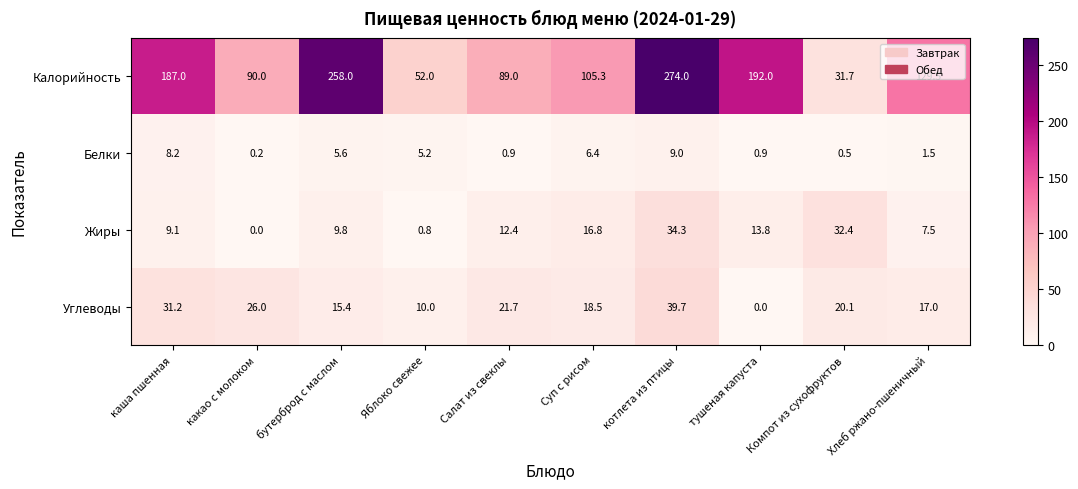

At тушеная капуста, list the series in order from smallest to largest.

Углеводы, Белки, Жиры, Калорийность